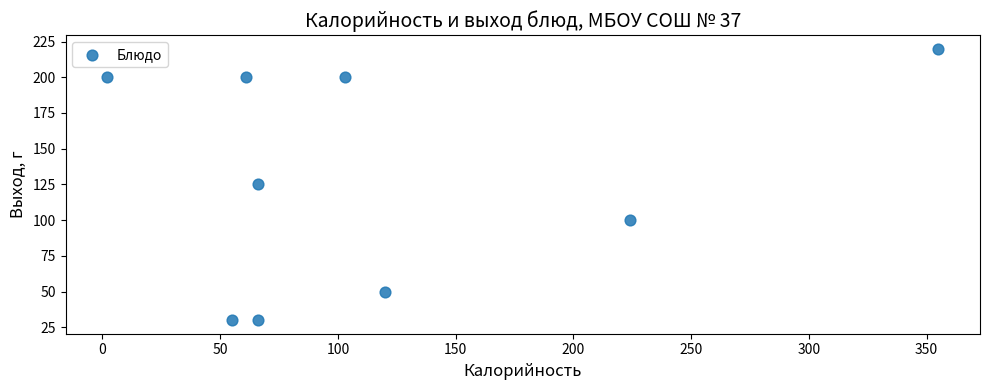

What is the range of Y values (max minus min)?

190